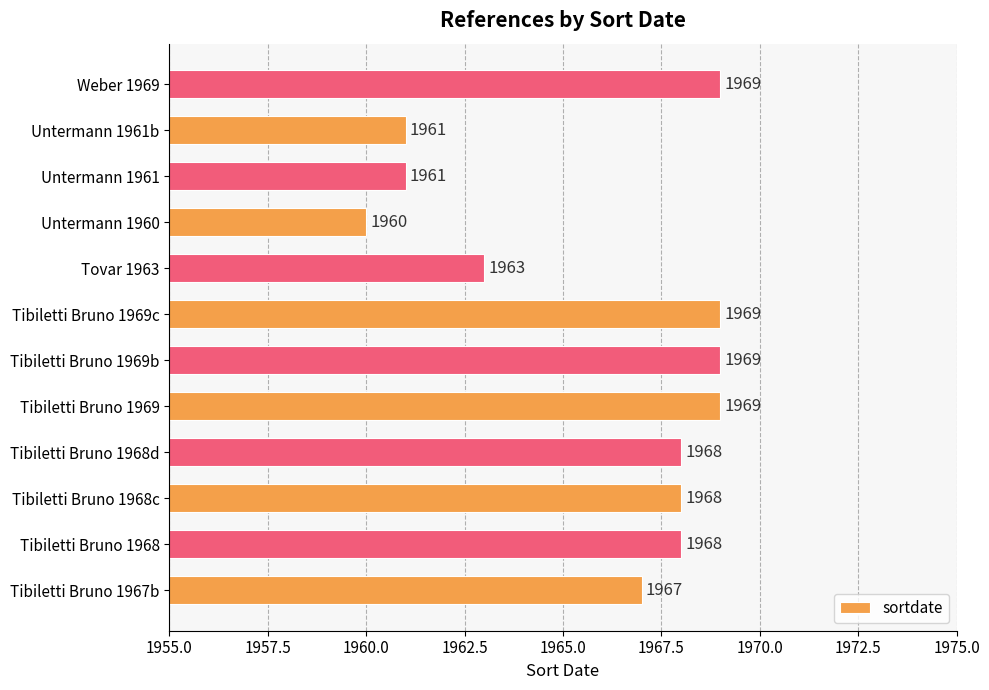

Between Tibiletti Bruno 1969c and Tibiletti Bruno 1968c, which is larger?

Tibiletti Bruno 1969c